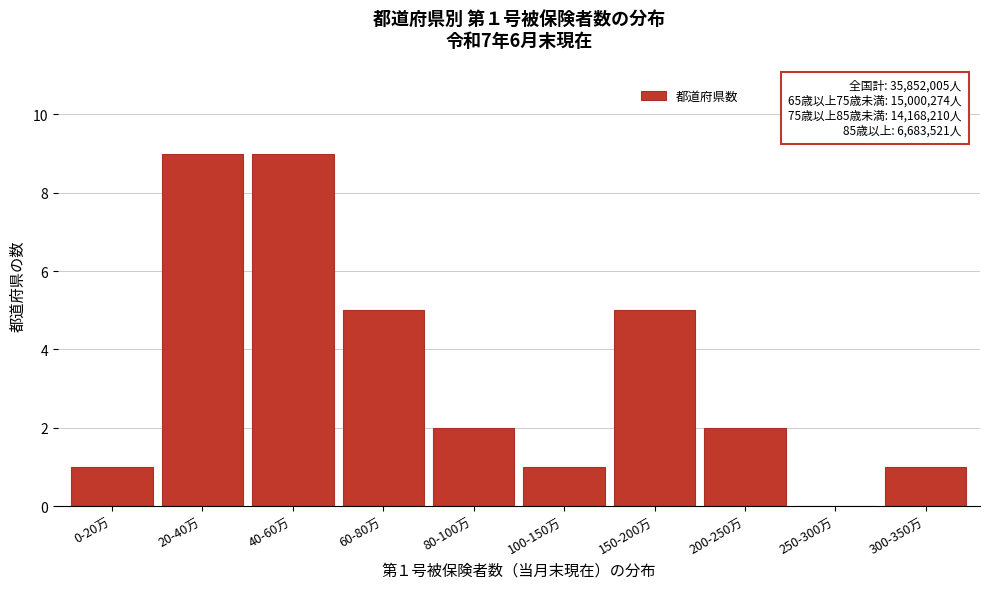

Reading left to right, extract all data points from this chart.

0-20万=1	20-40万=9	40-60万=9	60-80万=5	80-100万=2	100-150万=1	150-200万=5	200-250万=2	250-300万=0	300-350万=1